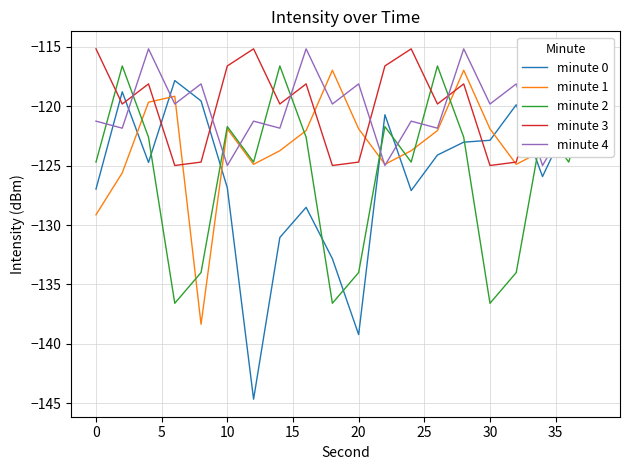

How many lines are shown in the chart?

5